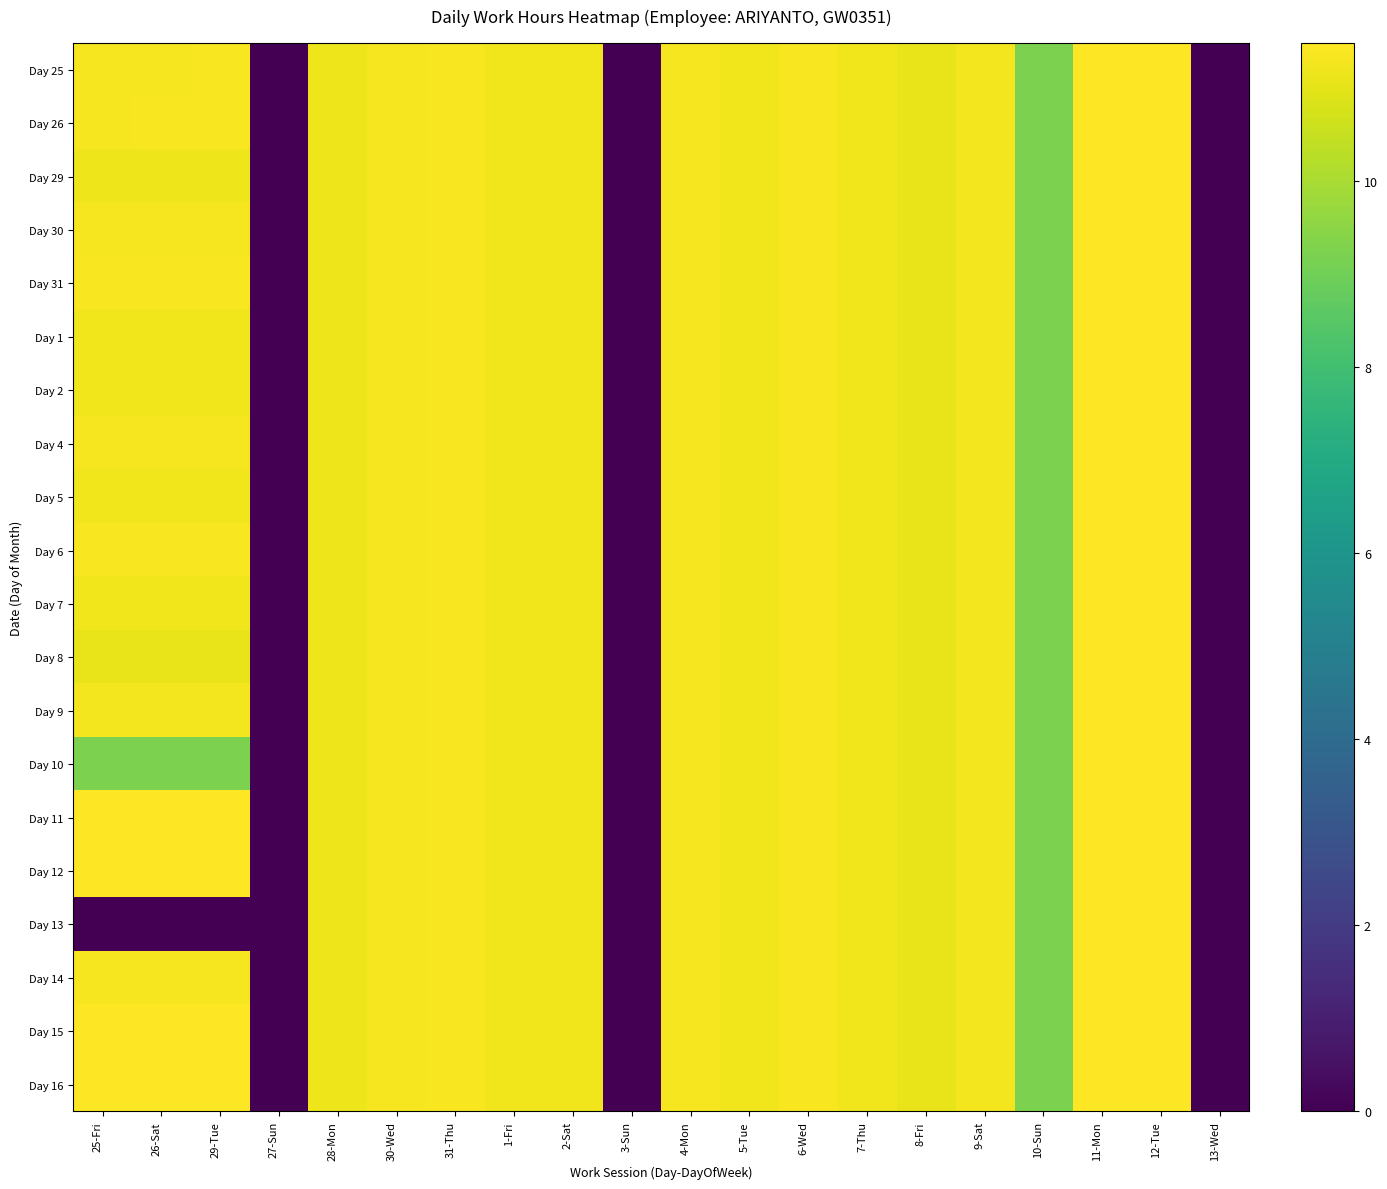

At 8-Fri, list the series in order from smallest to largest.

Day 25, Day 26, Day 29, Day 30, Day 31, Day 1, Day 2, Day 4, Day 5, Day 6, Day 7, Day 8, Day 9, Day 10, Day 11, Day 12, Day 13, Day 14, Day 15, Day 16